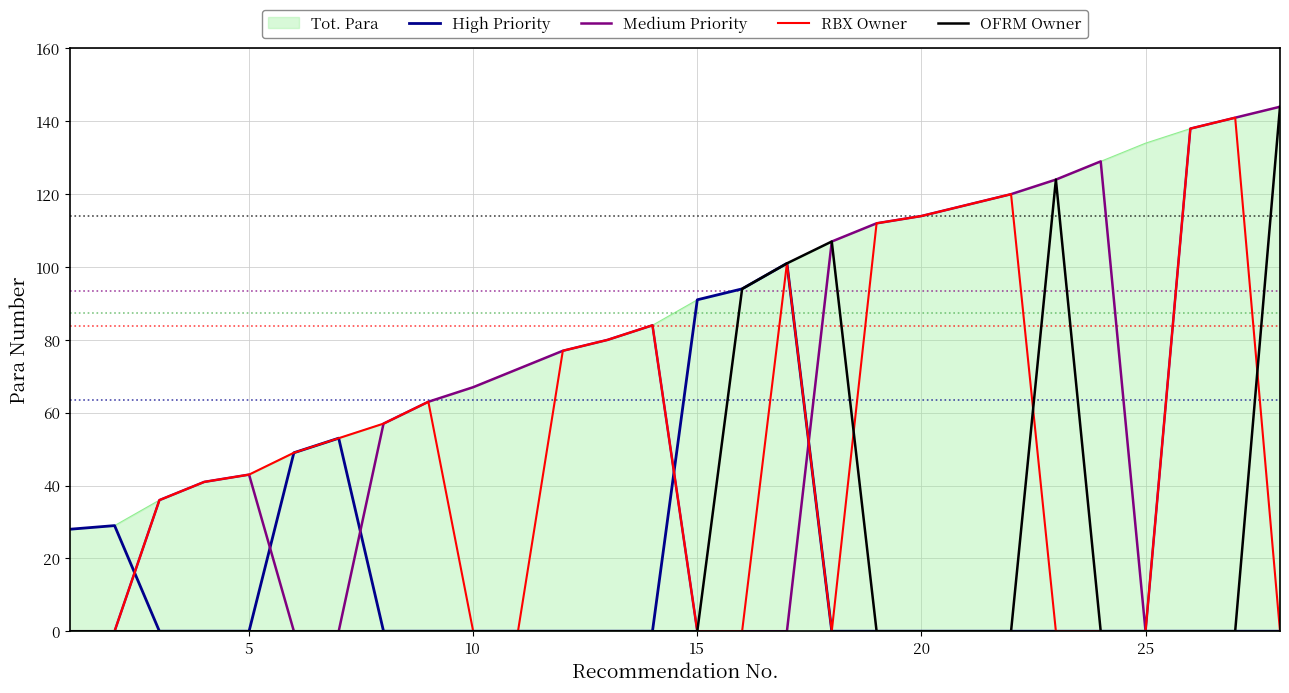

True or false: OFRM Owner and High Priority cross at least once.

False